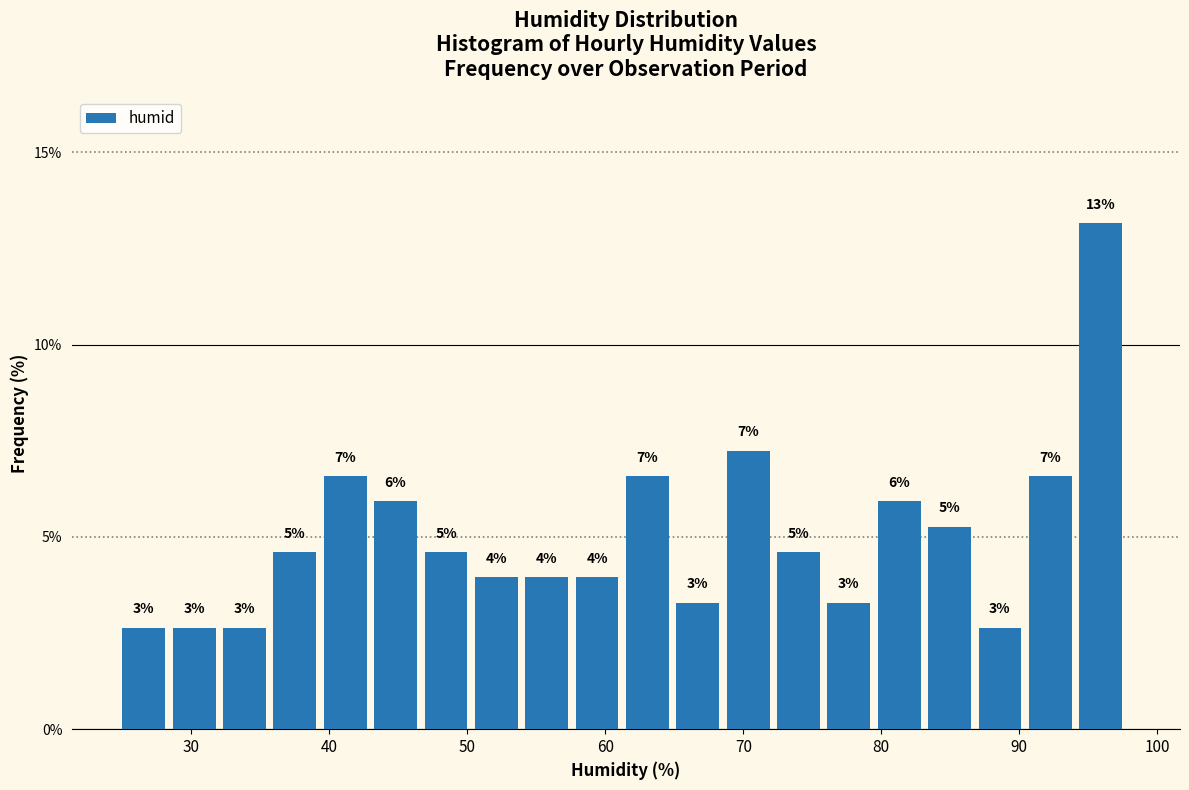

Read against the x-axis, roughly where is the centre of the tallest bar?

96